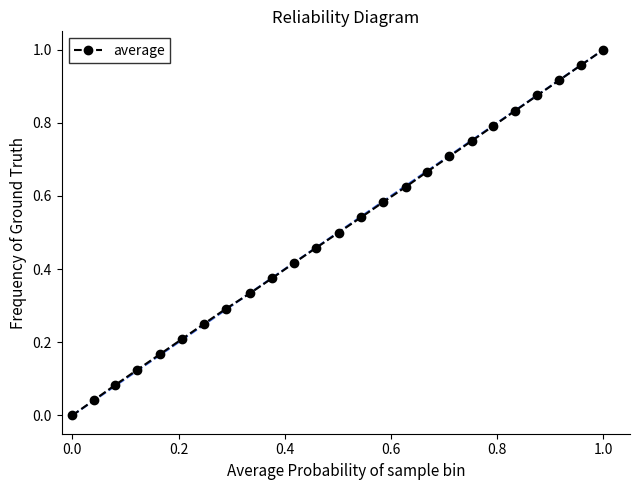

True or false: the data has more than 1 interior local peaks.

False